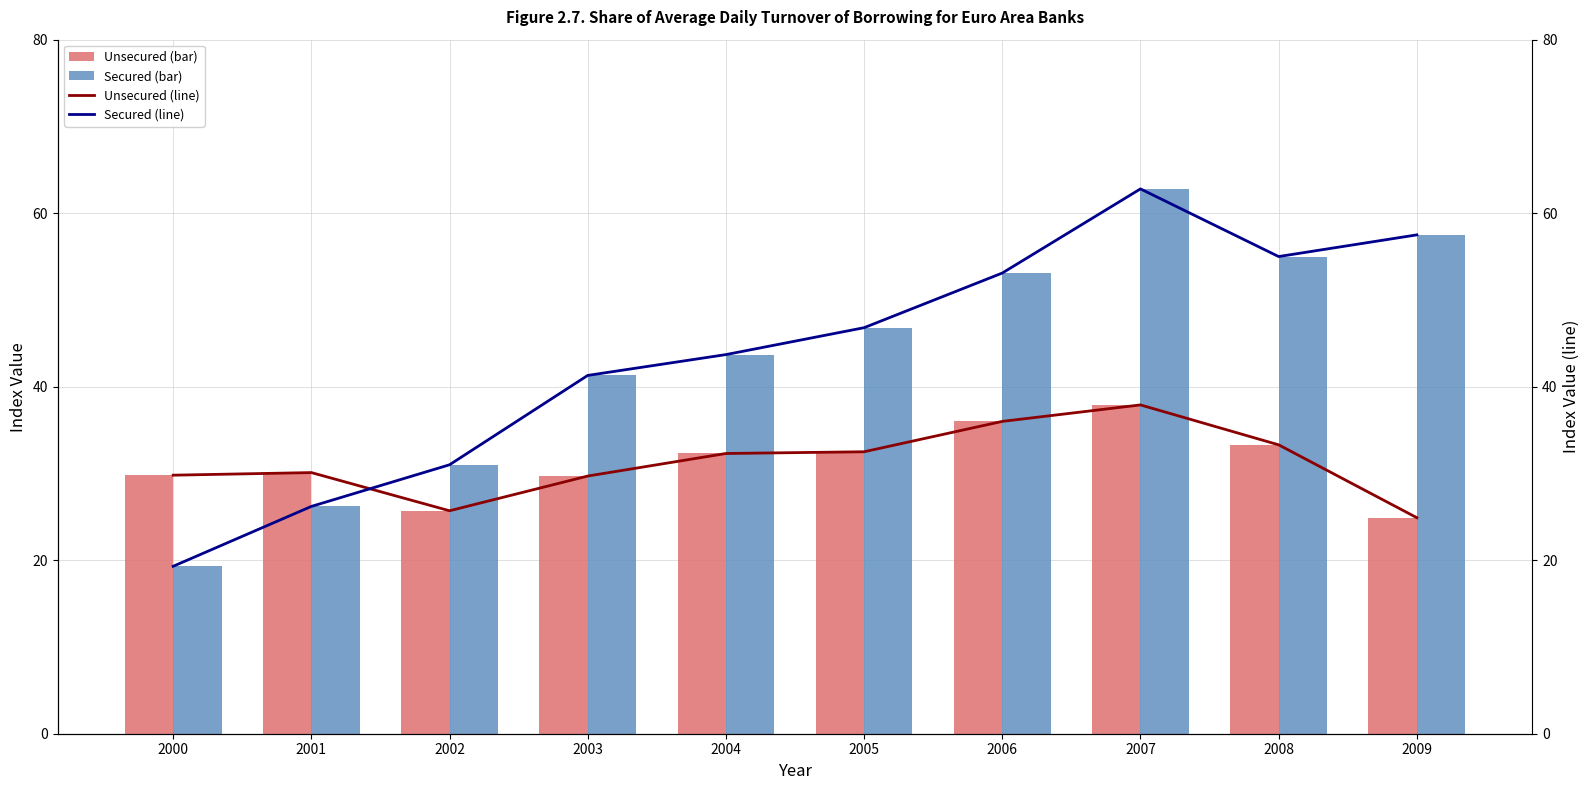

At which label does Secured first exceed 46?

2005